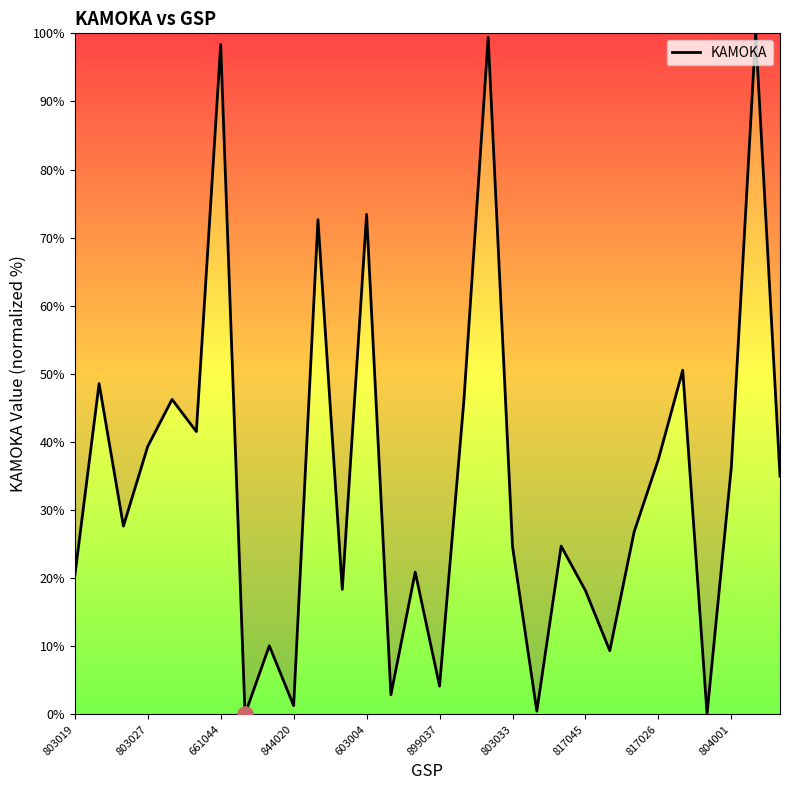

What is the maximum value shown in the chart?

100.0